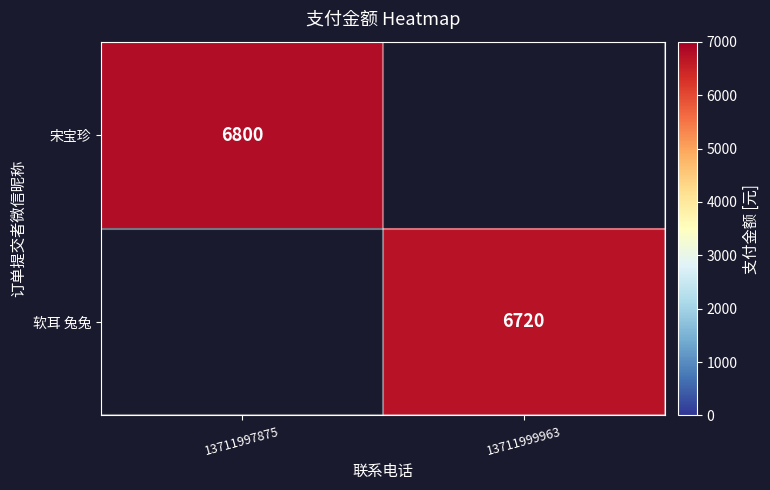

True or false: 宋宝珍 has a value of 6800 at 13711997875.

True